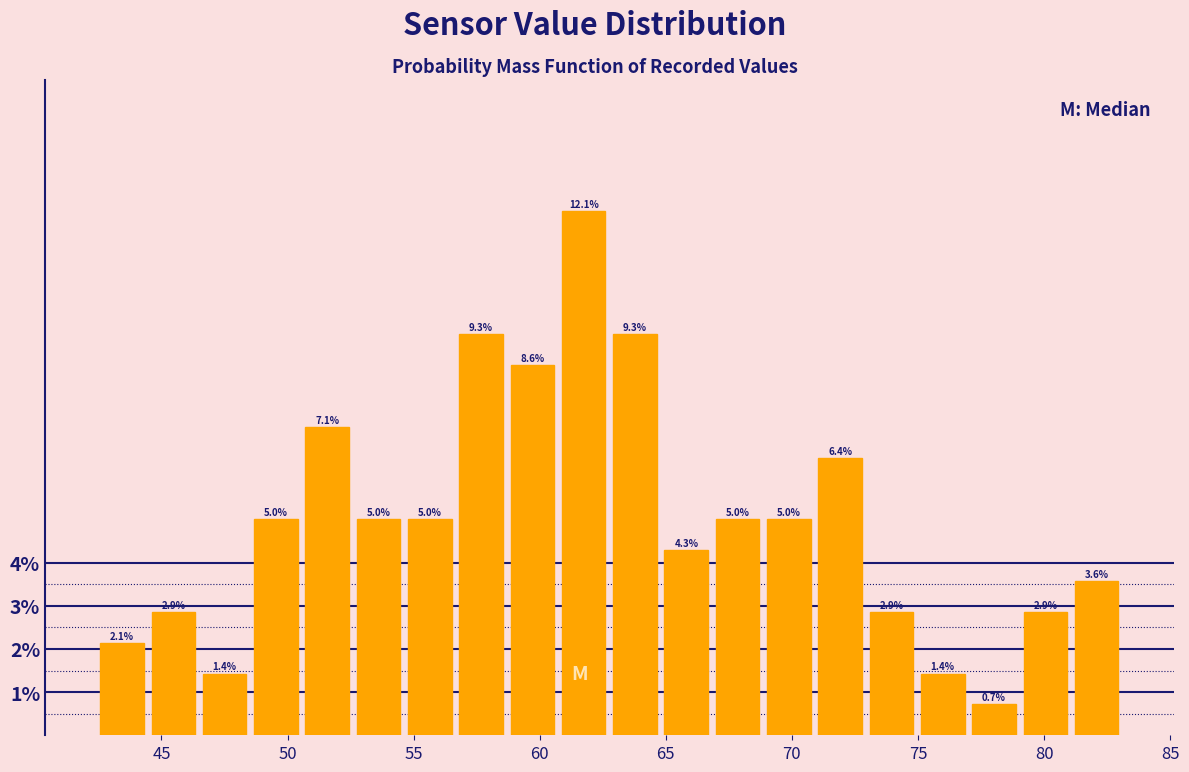

Reading left to right, list every bar in this chart as the range it spans on the x-axis followed by its height. The bar edges are not printed on the chart, so give them approximately, as read against the axis.

42.5 to 44.5: 2.1
44.5 to 46.5: 2.9
46.5 to 48.5: 1.4
48.5 to 50.5: 5.0
50.5 to 52.5: 7.1
52.5 to 54.5: 5.0
54.5 to 56.5: 5.0
56.5 to 58.5: 9.3
58.5 to 60.5: 8.6
60.5 to 63.0: 12.1
63.0 to 65.0: 9.3
65.0 to 67.0: 4.3
67.0 to 69.0: 5.0
69.0 to 71.0: 5.0
71.0 to 73.0: 6.4
73.0 to 75.0: 2.9
75.0 to 77.0: 1.4
77.0 to 79.0: 0.7
79.0 to 81.0: 2.9
81.0 to 83.0: 3.6